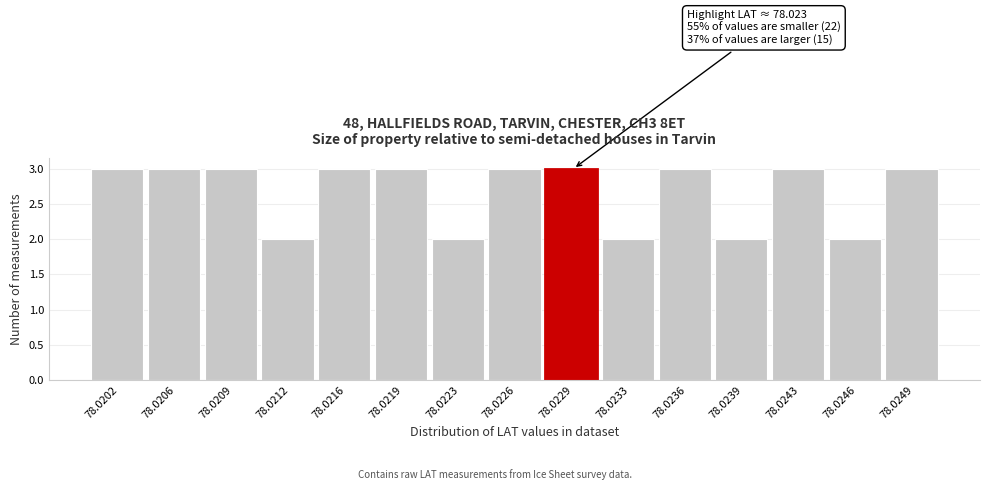

Reading left to right, extract all data points from this chart.

78.0202=3	78.0206=3	78.0209=3	78.0212=2	78.0216=3	78.0219=3	78.0223=2	78.0226=3	78.0229=3	78.0233=2	78.0236=3	78.0239=2	78.0243=3	78.0246=2	78.0249=3